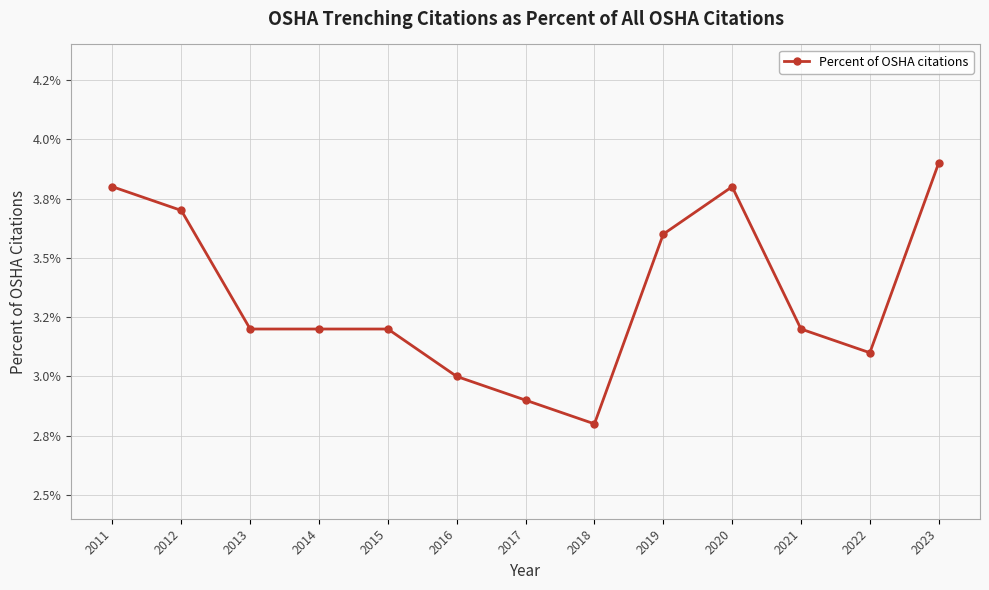

What is the sum of the values at 2022 and 2018?

0.1